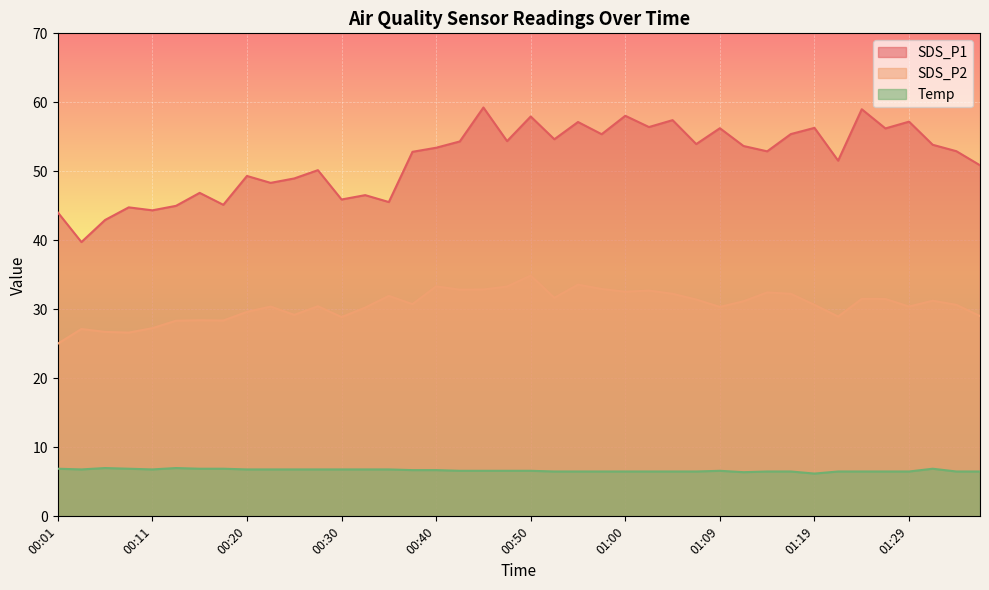

List the series in order of their peak value, highest first.

SDS_P1, SDS_P2, Temp